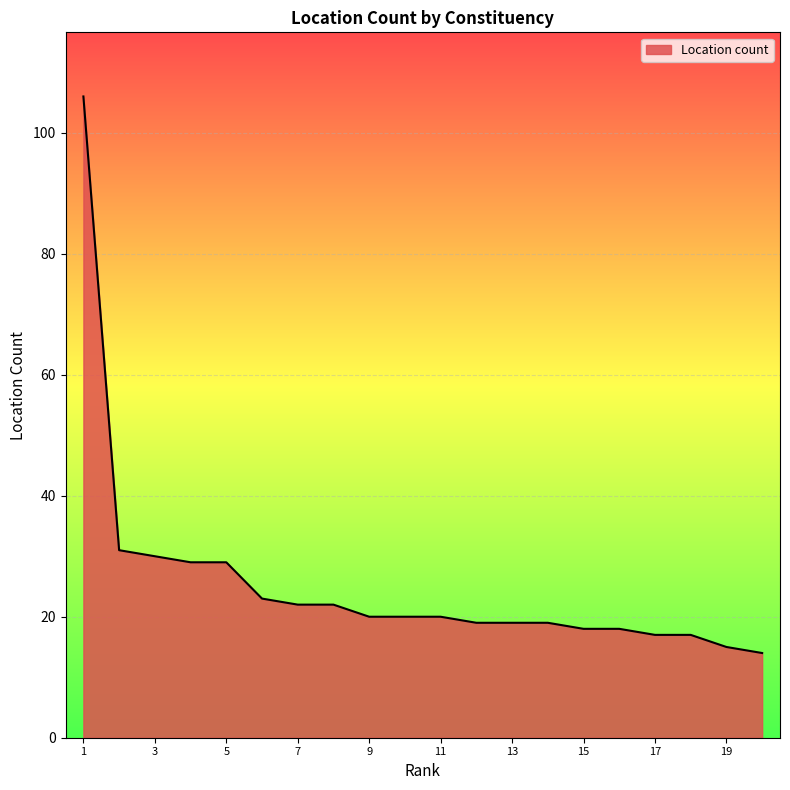

Reading right to left, transcribe all the data shown in this chart.

14	15	17	17	18	18	19	19	19	20	20	20	22	22	23	29	29	30	31	106